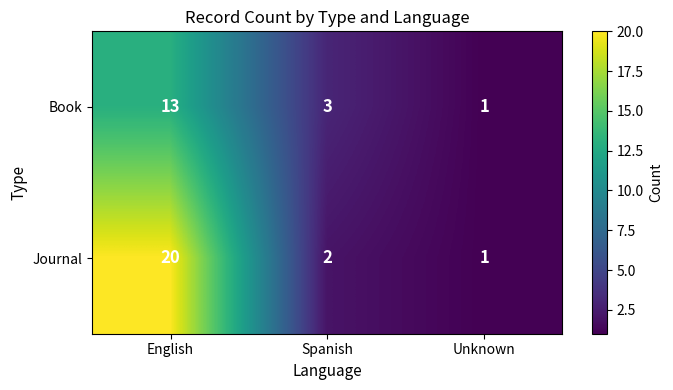

The value of Book at English is 13. True or false?

True